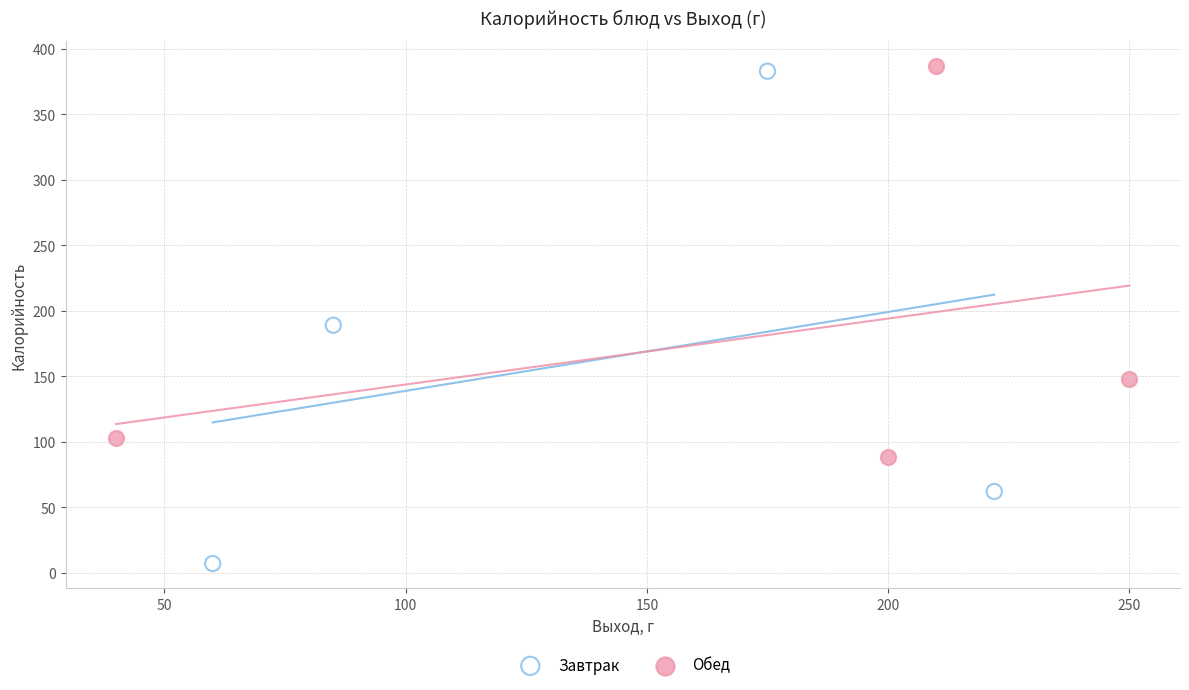

Which series reaches the minimum Y coordinate?

Завтрак